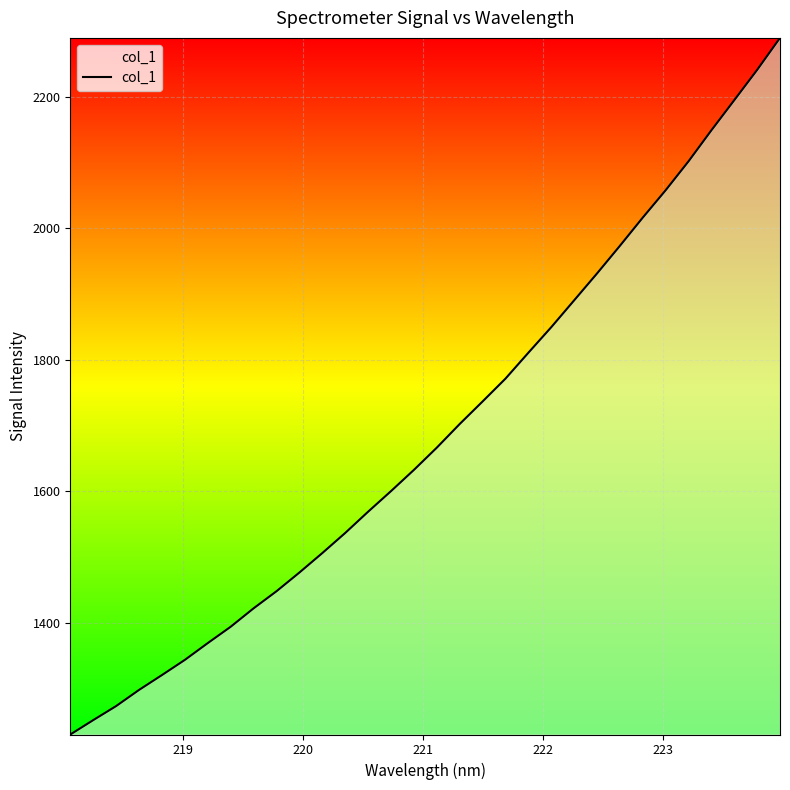

What is the difference between the maximum and minimum values?

1059.3